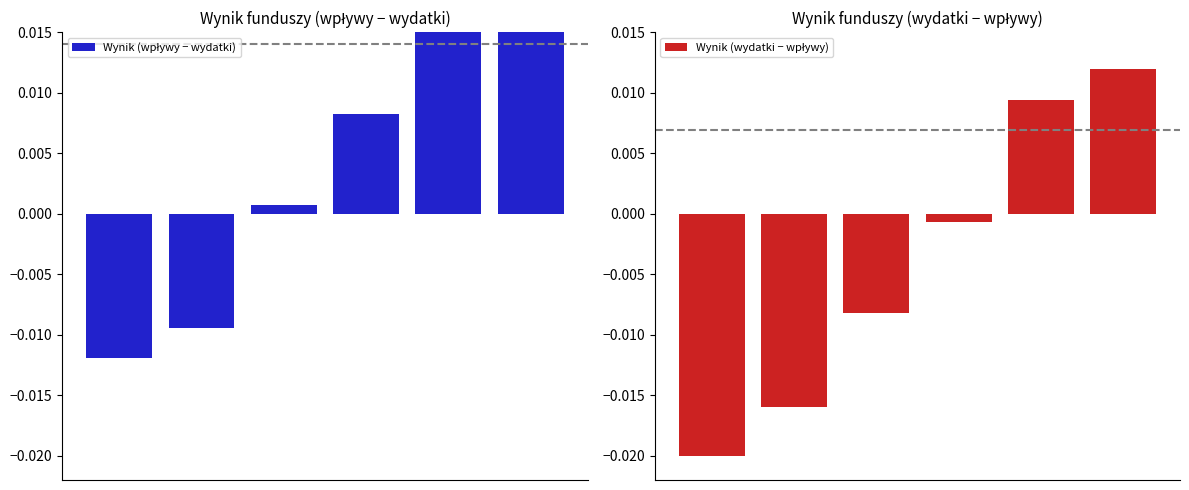

Which has a higher value, 5 or 4?

5